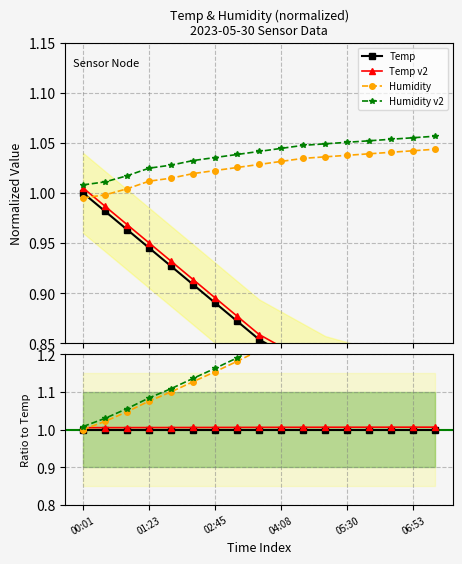

True or false: Temp and Humidity v2 cross at least once.

False